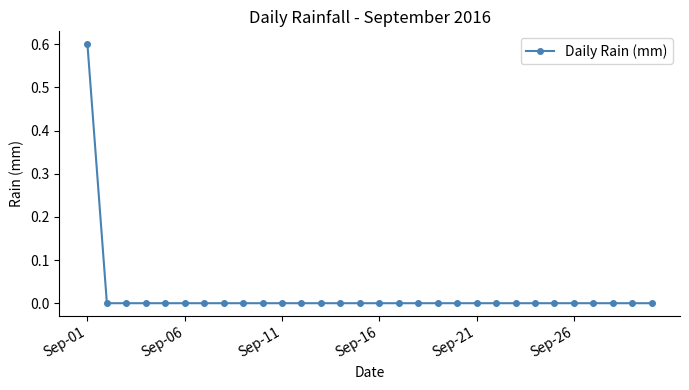

What is the sum of all values?

0.6